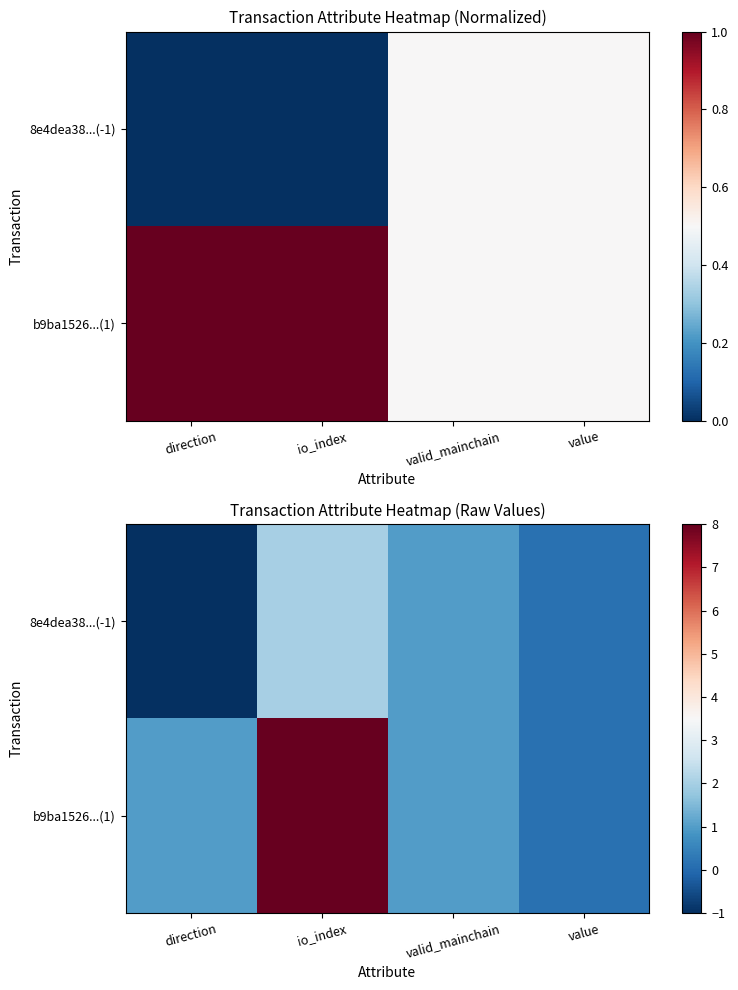

What is the average value of the b9ba1526...(1) series?

2.5